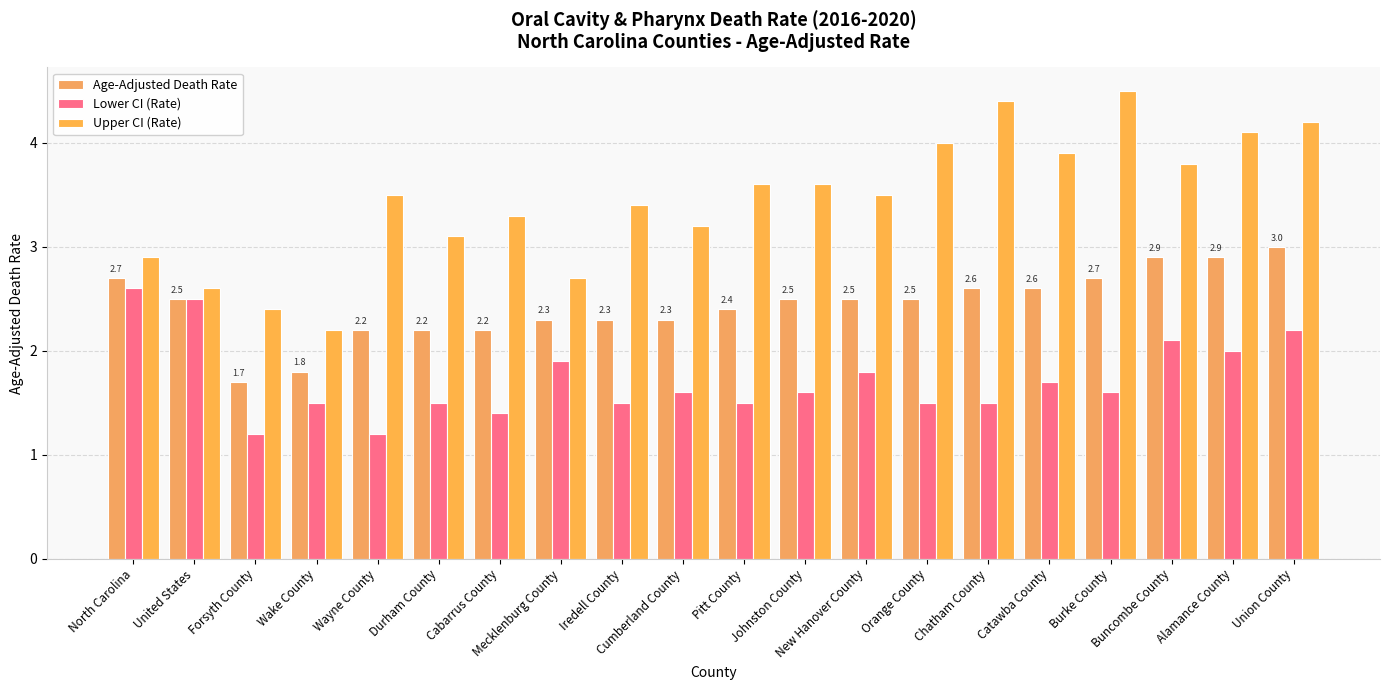

What value does the Age-Adjusted Death Rate series have at Durham County?

2.2